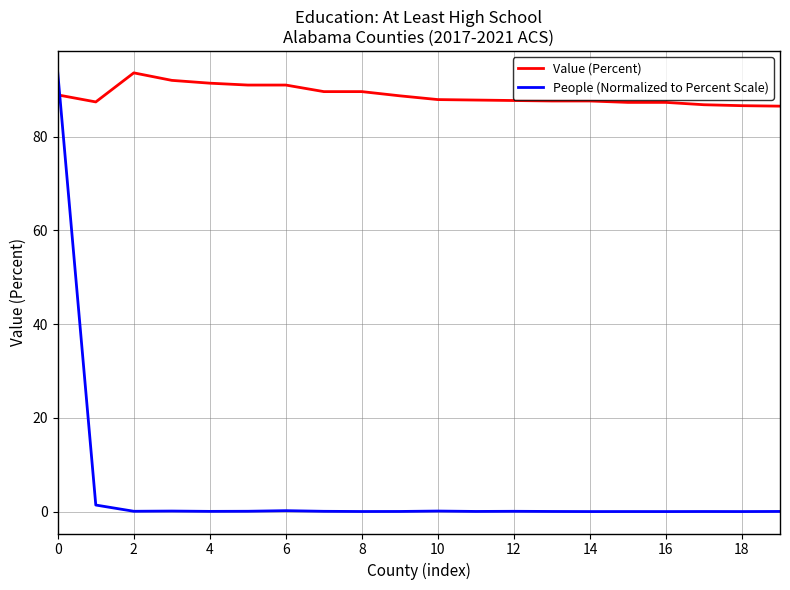

Rank the series by their average value, from highest to lowest.

Value (Percent), People (Normalized to Percent Scale)